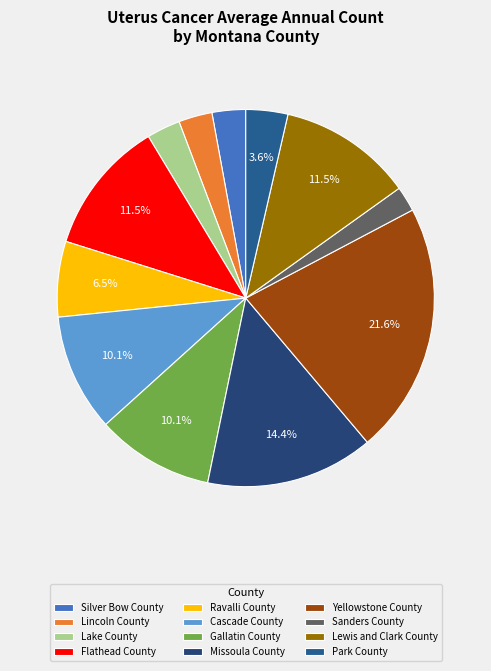

Is it true that Yellowstone County is 35% of the pie?

False